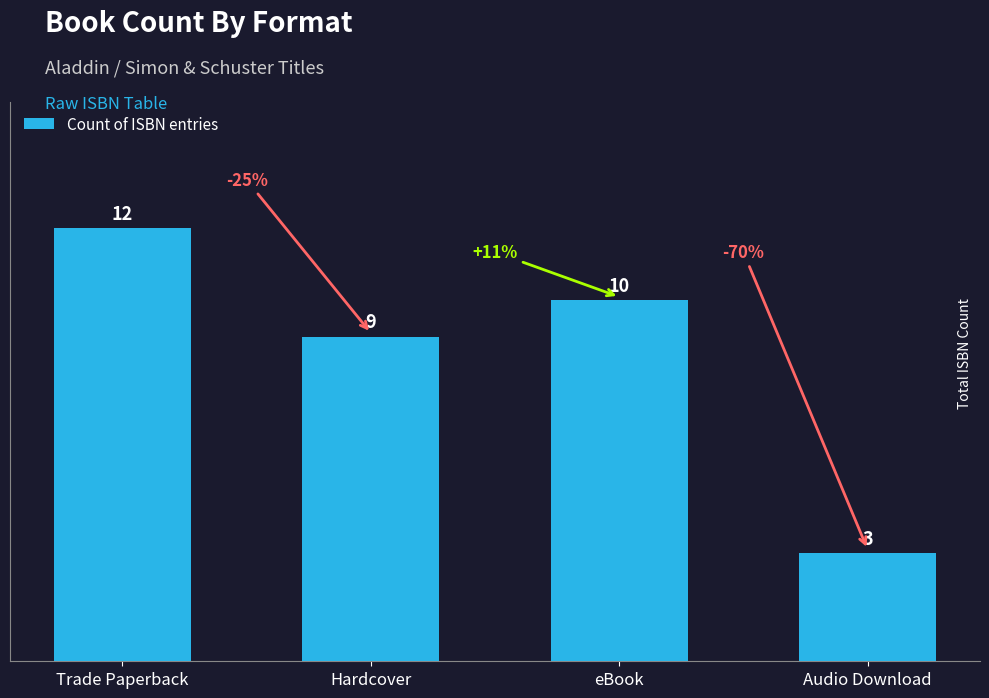

Reading left to right, list all the values displayed in this chart.

Trade Paperback=12	Hardcover=9	eBook=10	Audio Download=3